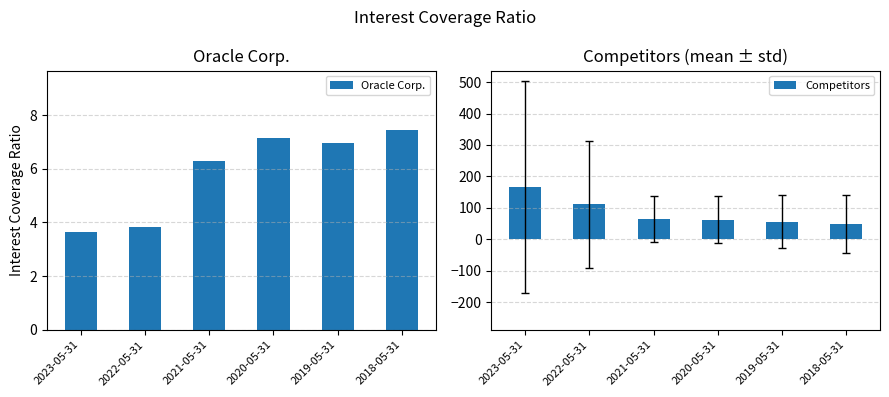

What is the difference between the highest and lowest values at 2021-05-31?

58.3